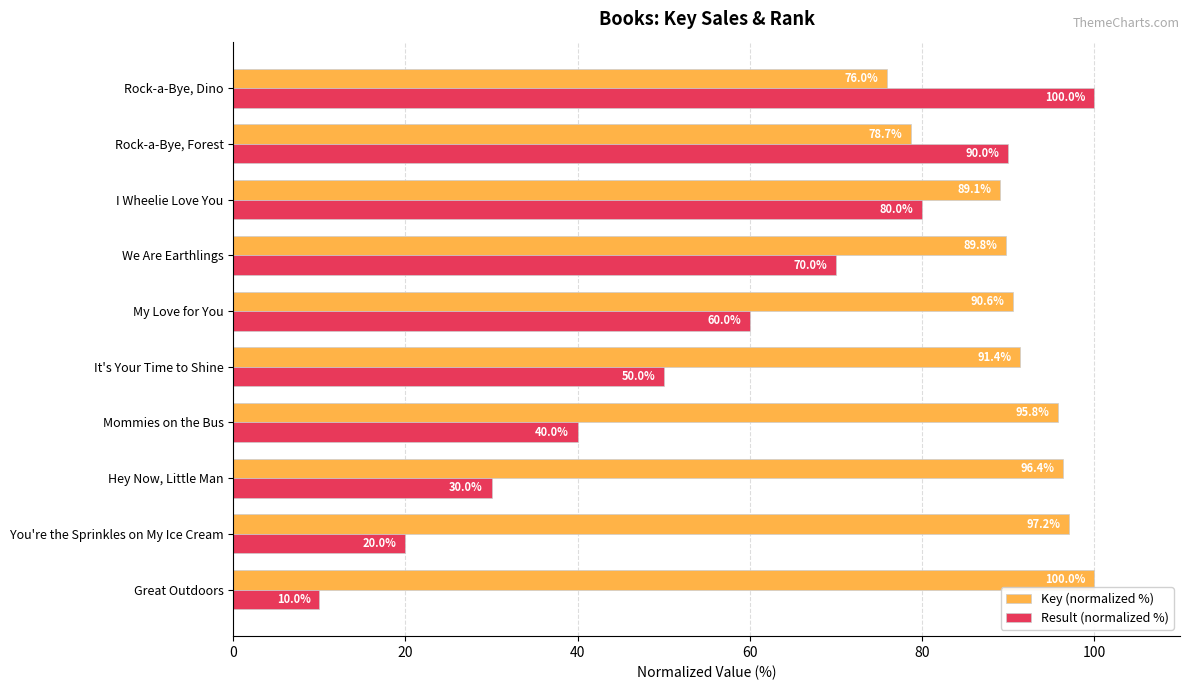

How many values in the Key (normalized %) series exceed 91?

5